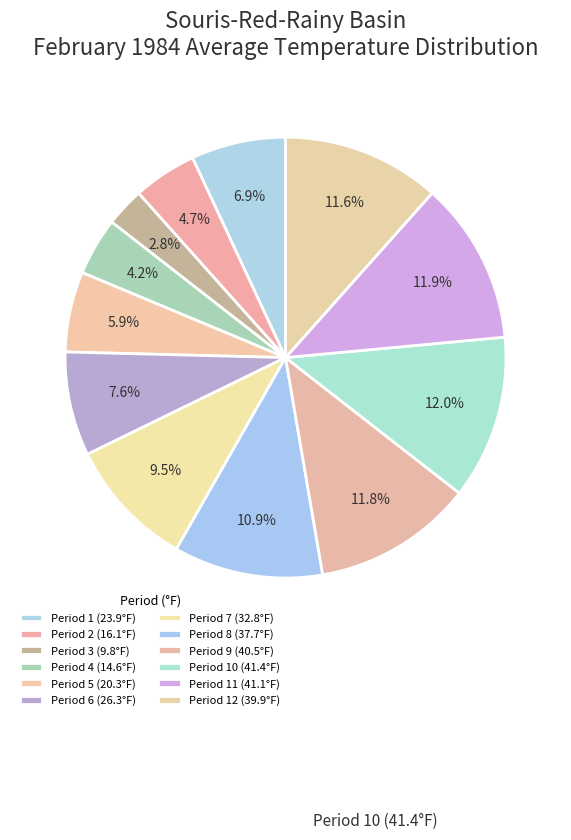

Count the number of slices in the pie.

12